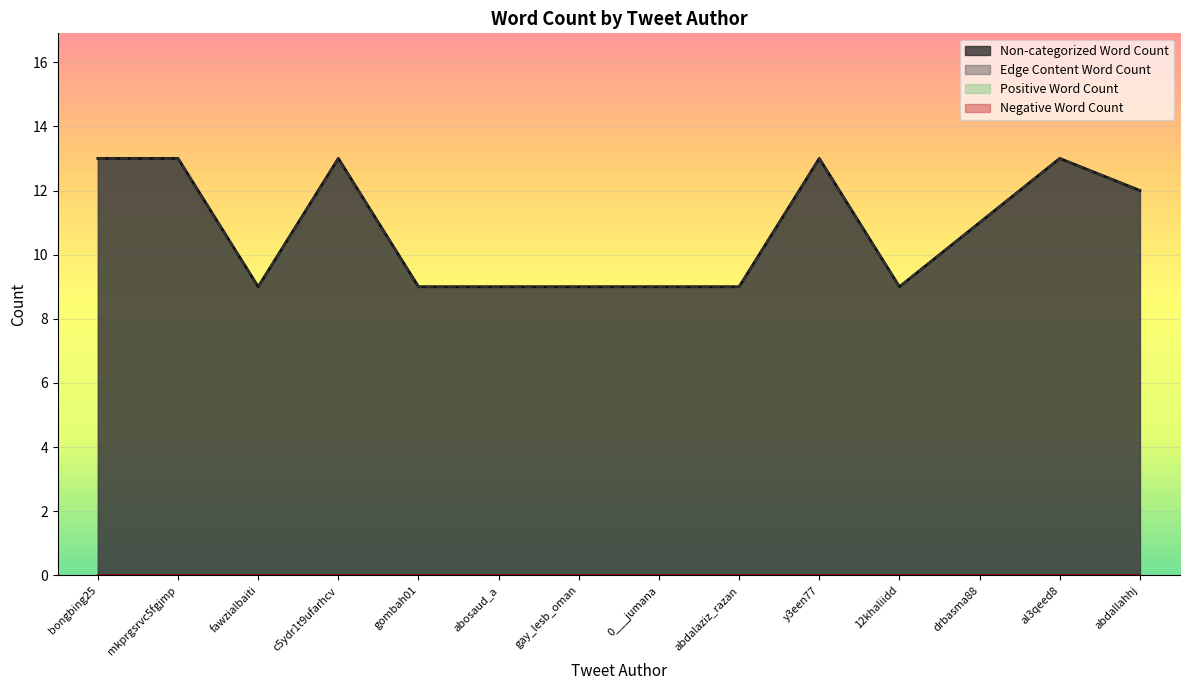

Is the value of Edge Content Word Count at abdalaziz_razan greater than the value of Non-categorized Word Count at gombah01?

No